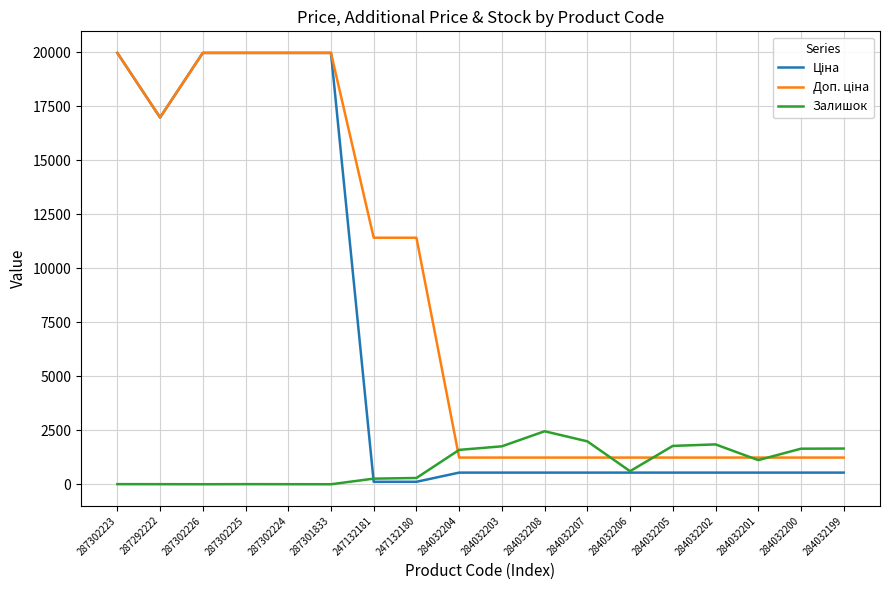

What is the maximum value shown in the chart?

19964.2